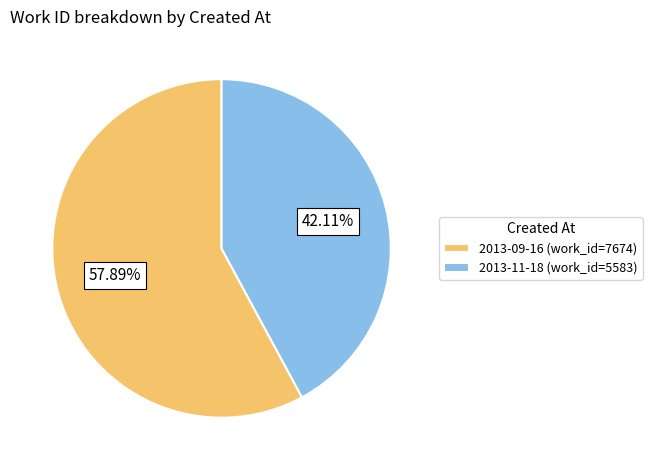

Is there a majority slice in this chart?

Yes